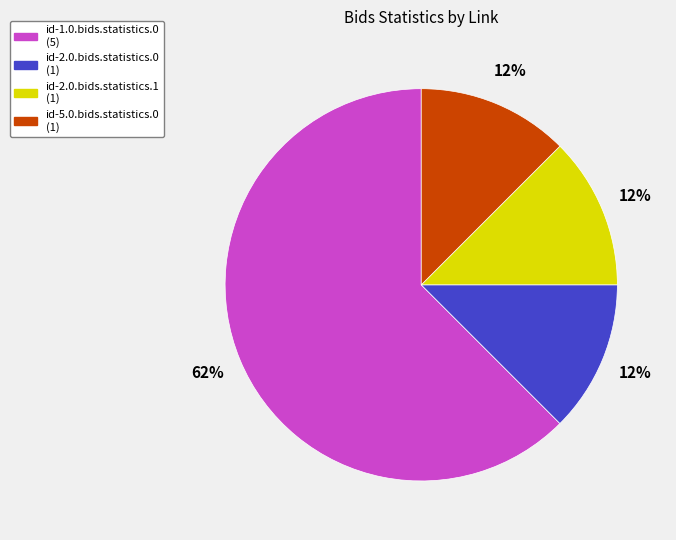

What is the largest slice in the pie chart?

id-1.0.bids.statistics.0